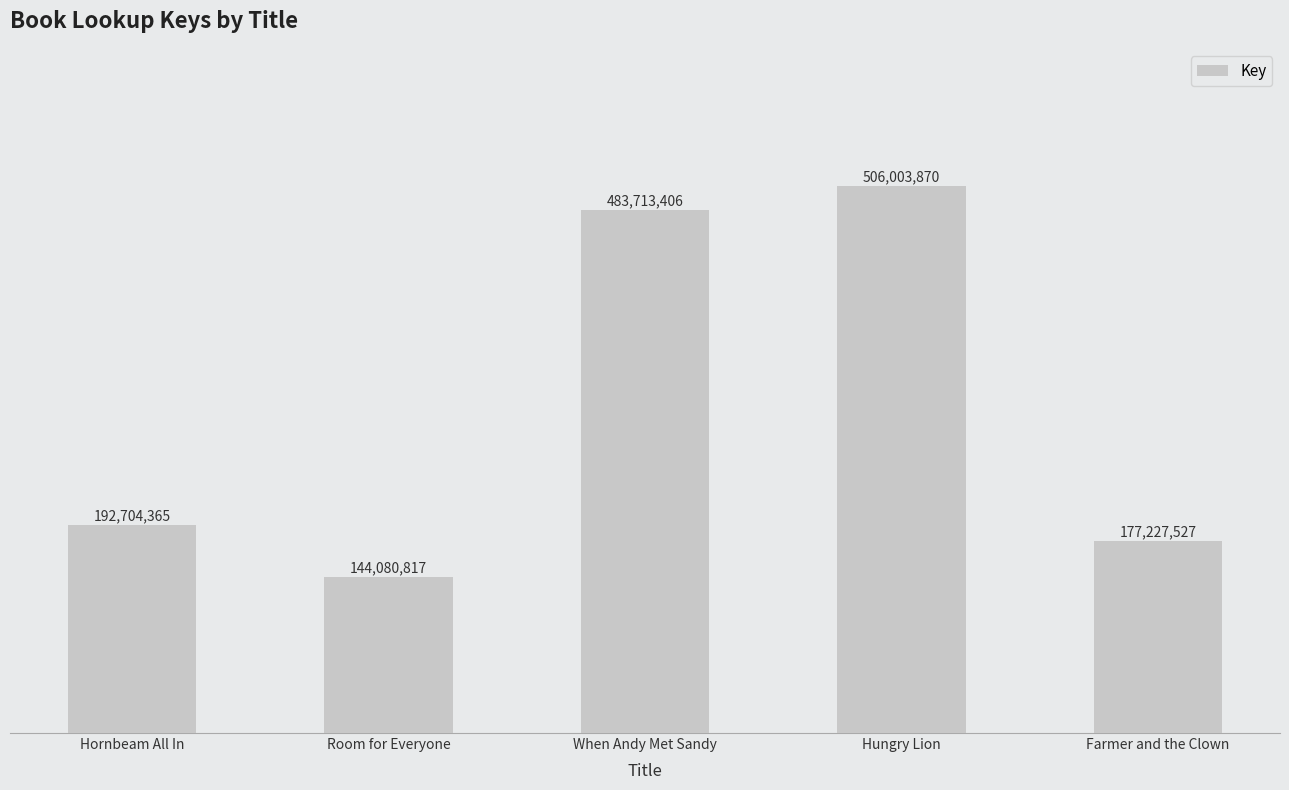

Are the bars horizontal?

No